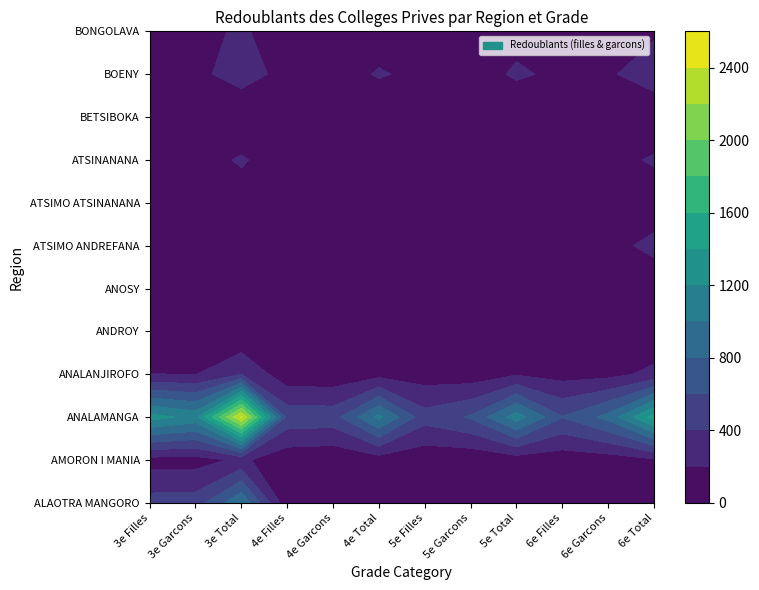

Reading left to right, transcribe all the data shown in this chart.

ALAOTRA MANGORO: 481	495	976	56	44	100	67	51	118	63	44	107
AMORON I MANIA: 124	117	241	59	40	99	53	41	94	74	92	166
ANALAMANGA: 1279	1135	2414	532	515	1047	479	622	1101	608	864	1472
ANALANJIROFO: 206	192	398	65	63	128	100	81	181	120	135	255
ANDROY: 6	3	9	5	3	8	6	9	15	10	7	17
ANOSY: 27	22	49	20	11	31	23	28	51	16	17	33
ATSIMO ANDREFANA: 21	11	32	50	42	92	62	62	124	143	120	263
ATSIMO ATSINANANA: 40	55	95	24	41	65	14	24	38	33	25	58
ATSINANANA: 123	101	224	79	68	147	76	64	140	110	118	228
BETSIBOKA: 14	3	17	6	5	11	7	6	13	9	11	20
BOENY: 145	147	292	130	91	221	141	91	232	151	169	320
BONGOLAVA: 127	113	240	38	43	81	63	60	123	74	92	166